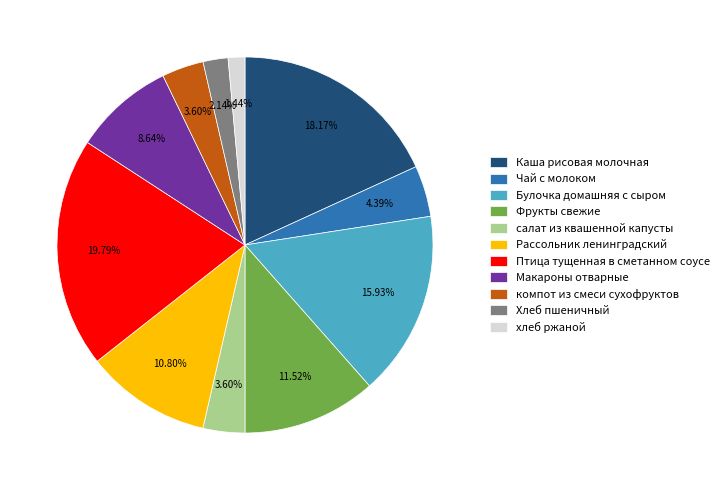

To the nearest percent, what is the average slice percentage?

9%